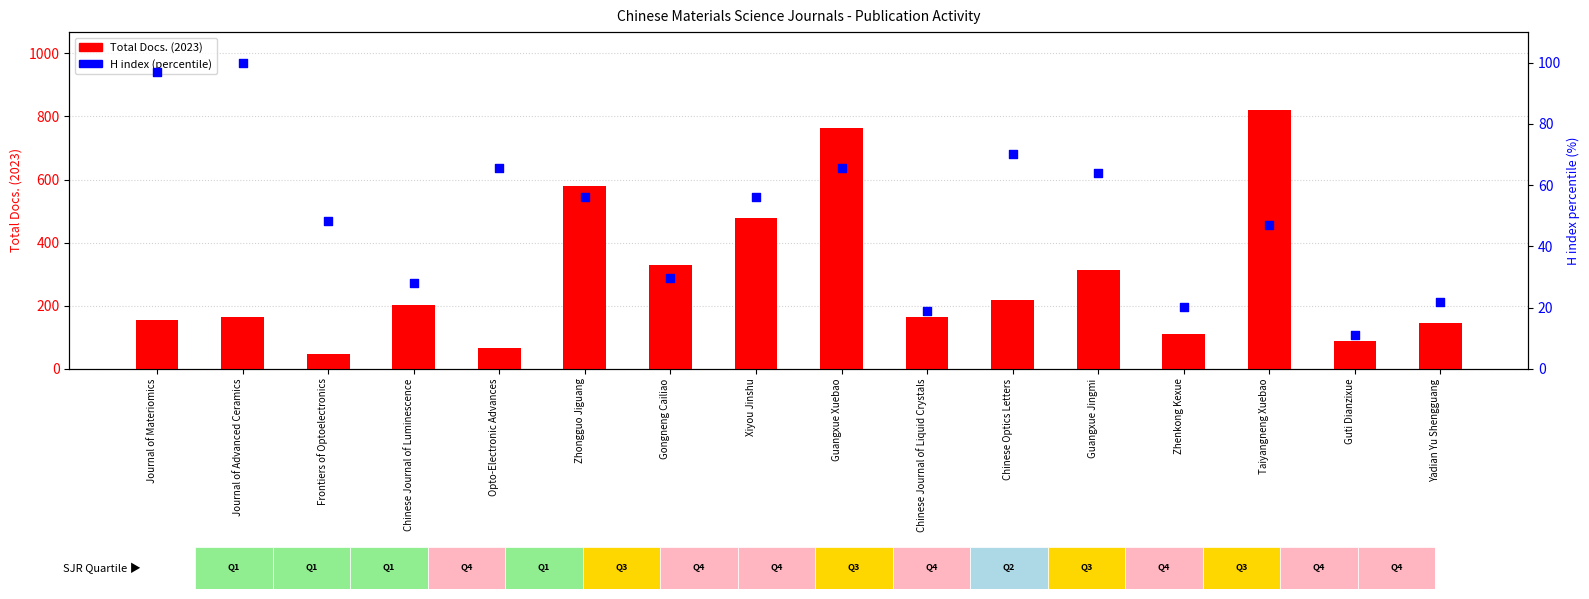

At how many categories does at least one series exceed 50?

15